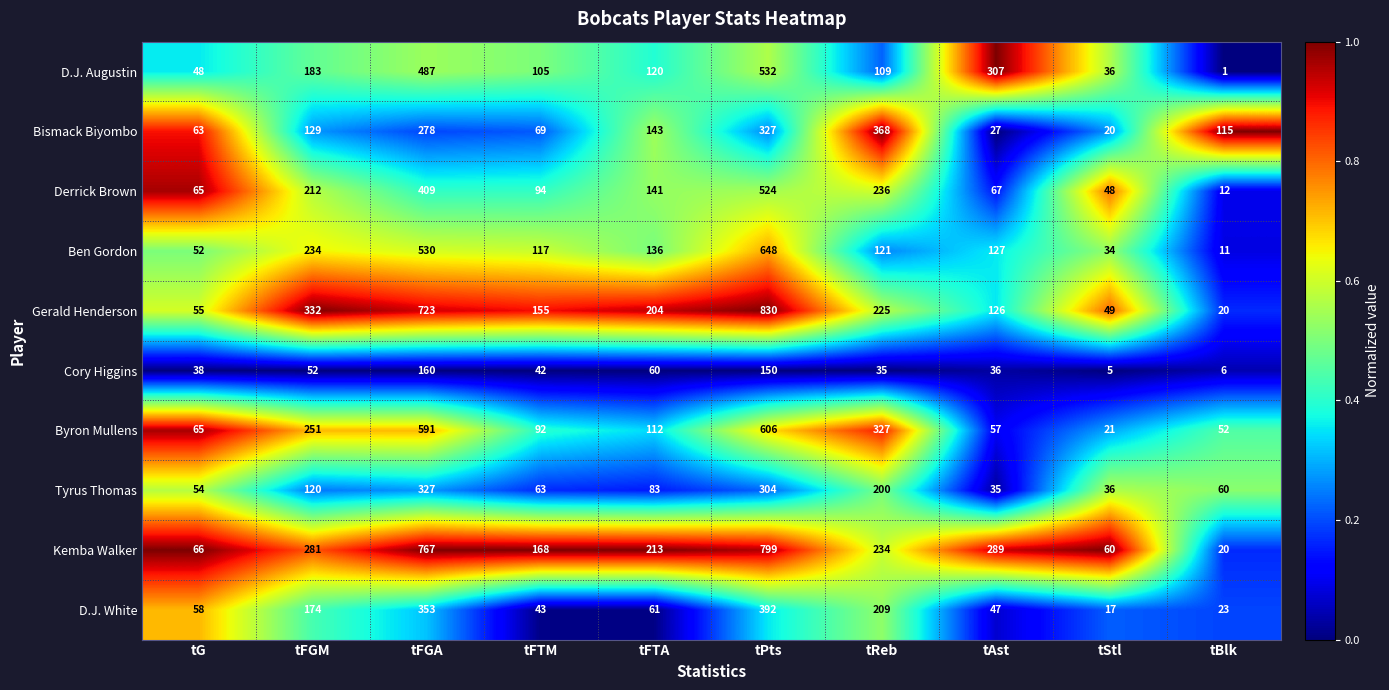

What is the average value of the Byron Mullens series?

217